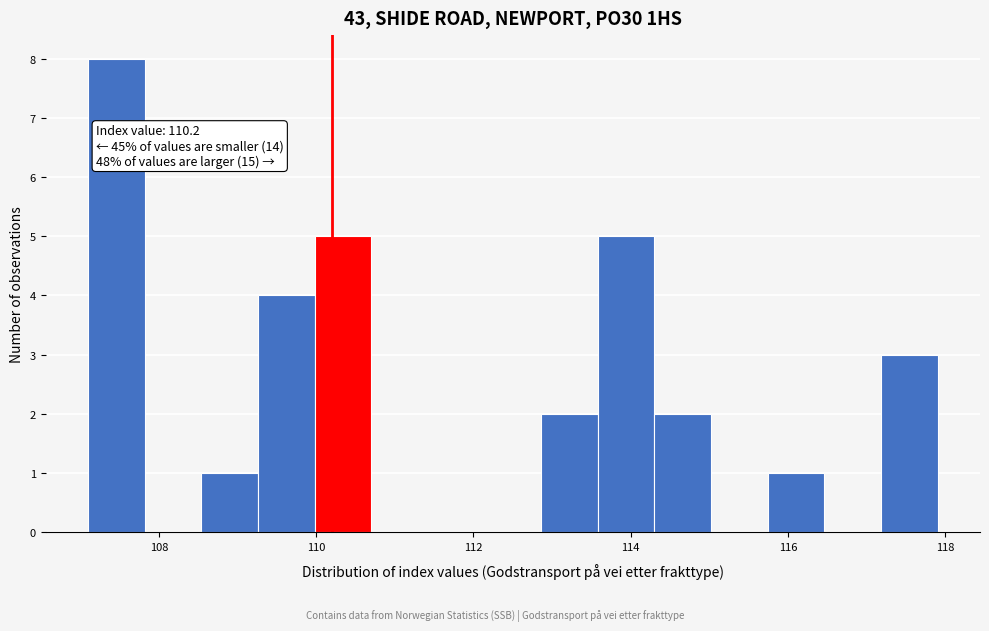

Around what value on the x-axis is the tallest bar? Give the approximate position of its centre, as read against the axis.

107.4